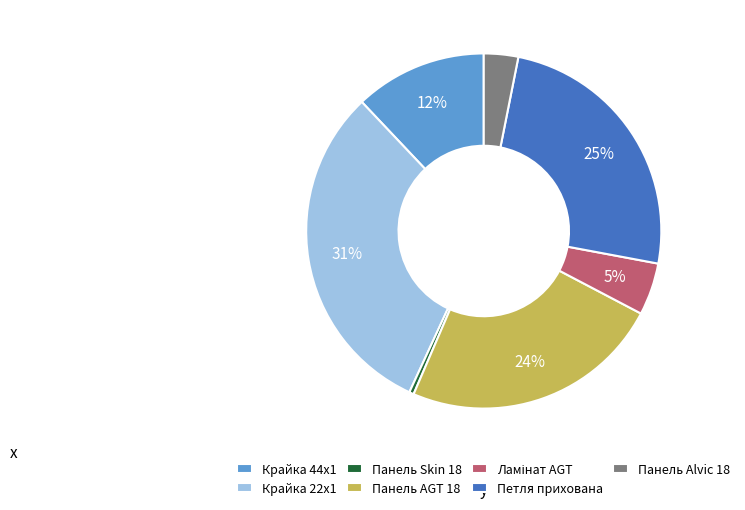

The Петля прихована slice represents 25% of the pie. True or false?

True